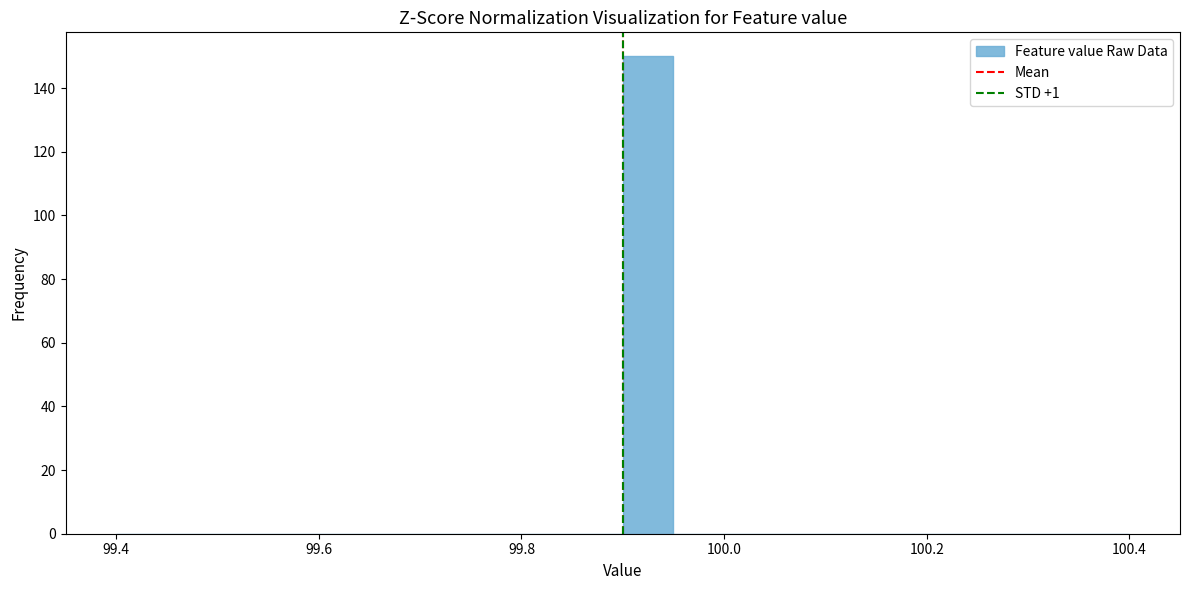

Read against the x-axis, roughly where is the centre of the tallest bar?

99.92